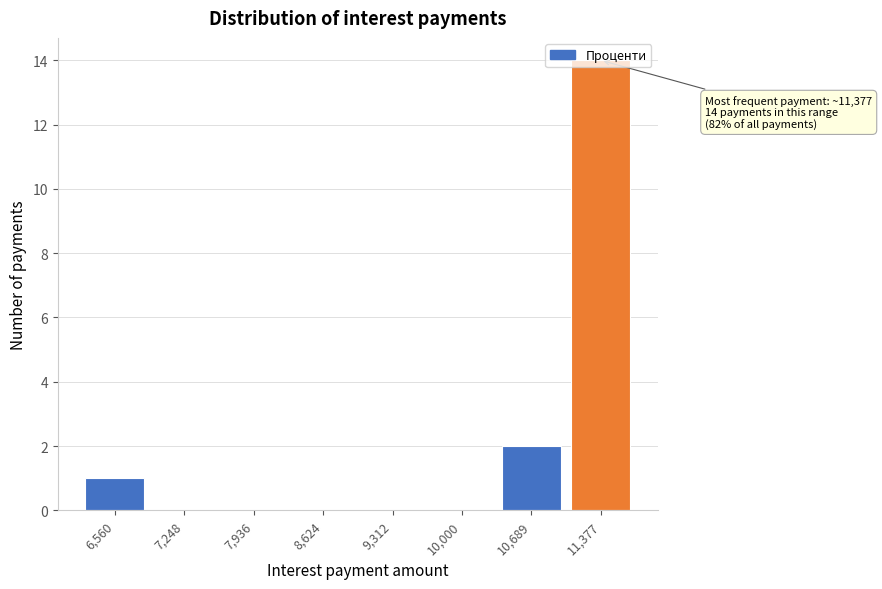

Over which range of the x-axis is the bar tallest?

11000 to 11700